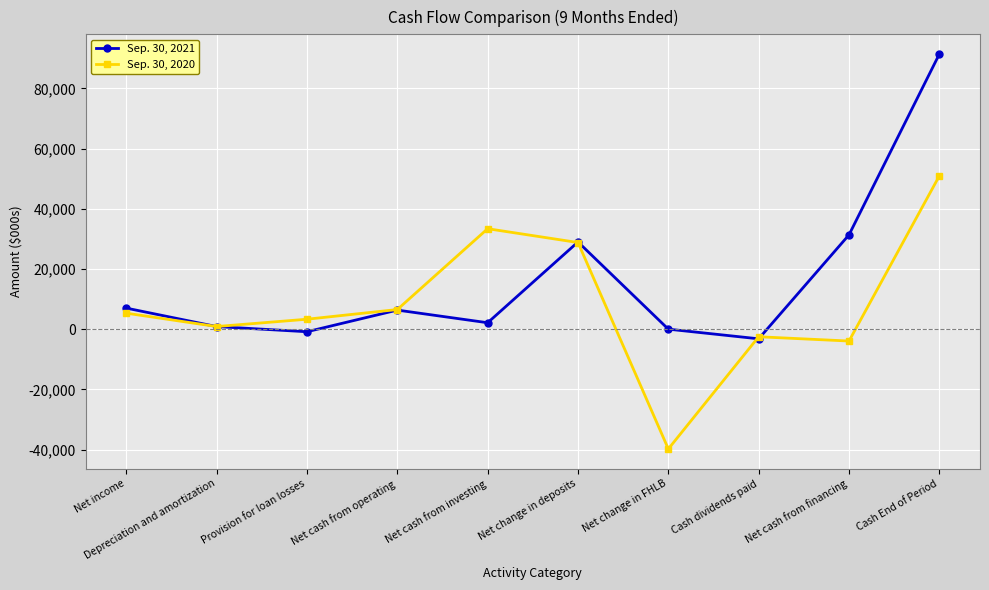

The Sep. 30, 2021 series shows 31342 at Net cash from financing. True or false?

True